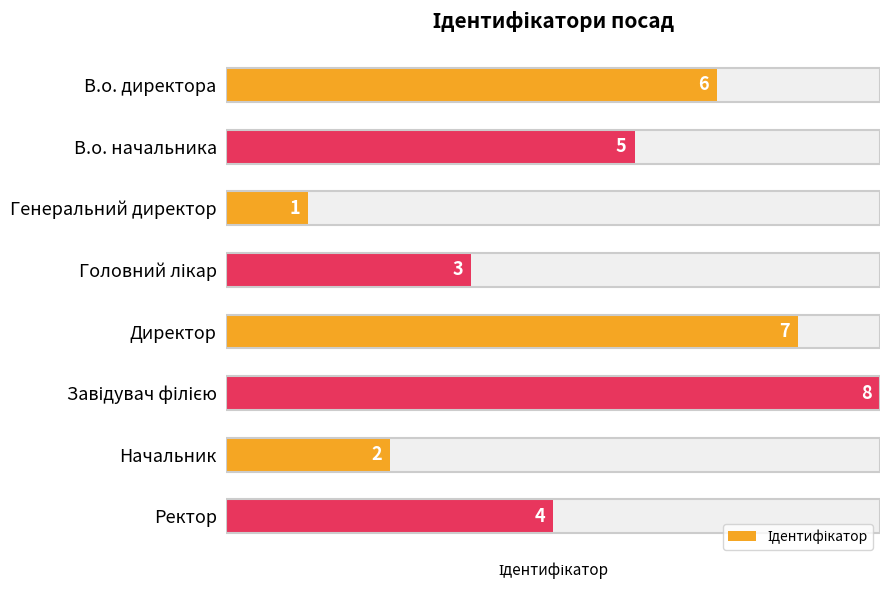

What is the average value?

4